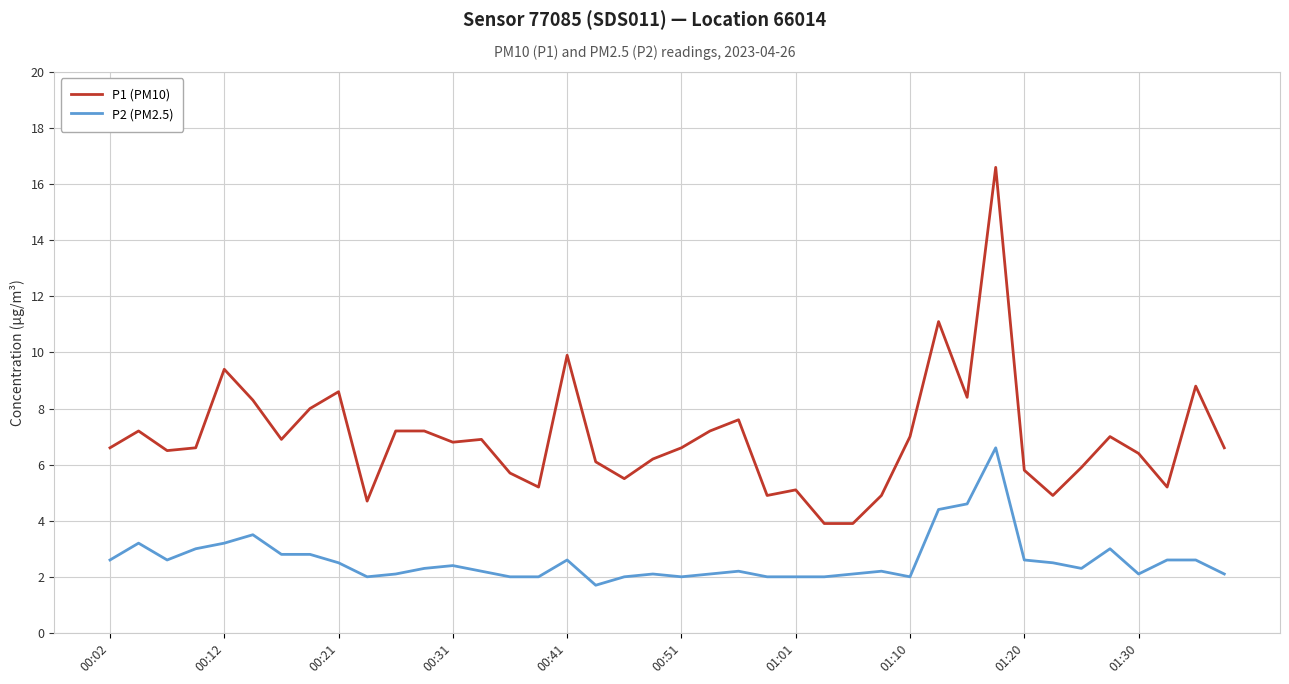

Reading left to right, extract all data points from this chart.

P1 (PM10): 6.6	7.2	6.5	6.6	9.4	8.3	6.9	8.0	8.6	4.7	7.2	7.2	6.8	6.9	5.7	5.2	9.9	6.1	5.5	6.2	6.6	7.2	7.6	4.9	5.1	3.9	3.9	4.9	7.0	11.1	8.4	16.6	5.8	4.9	5.9	7.0	6.4	5.2	8.8	6.6
P2 (PM2.5): 2.6	3.2	2.6	3.0	3.2	3.5	2.8	2.8	2.5	2.0	2.1	2.3	2.4	2.2	2.0	2.0	2.6	1.7	2.0	2.1	2.0	2.1	2.2	2.0	2.0	2.0	2.1	2.2	2.0	4.4	4.6	6.6	2.6	2.5	2.3	3.0	2.1	2.6	2.6	2.1